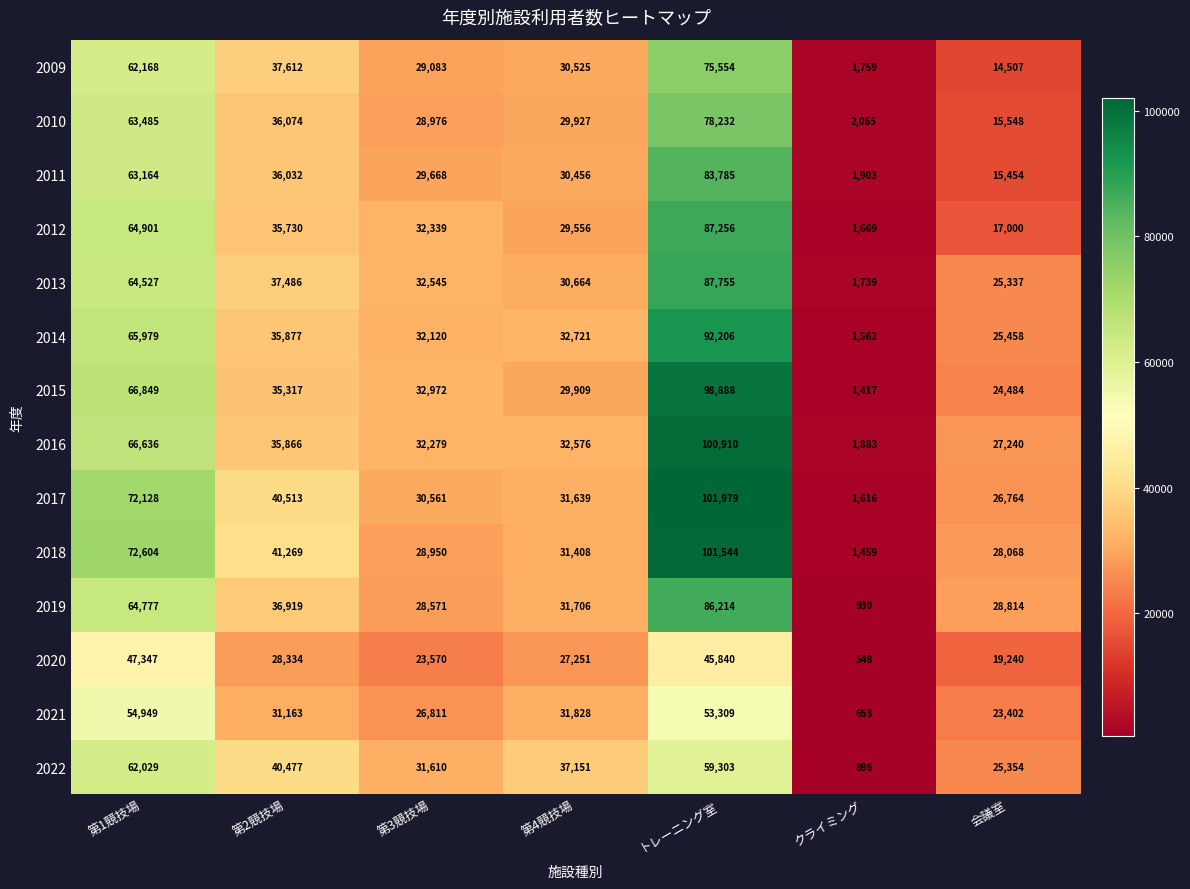

True or false: 2016 has a value of 32279 at 第3競技場.

True